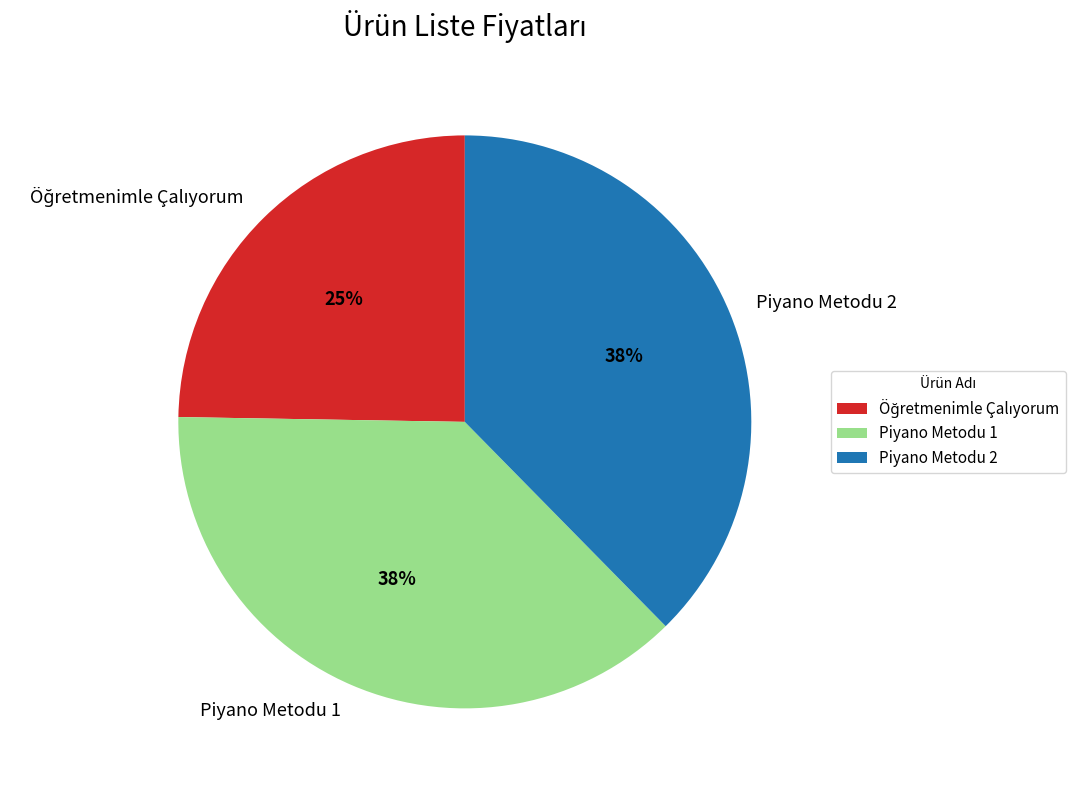

How many slices are in this pie chart?

3